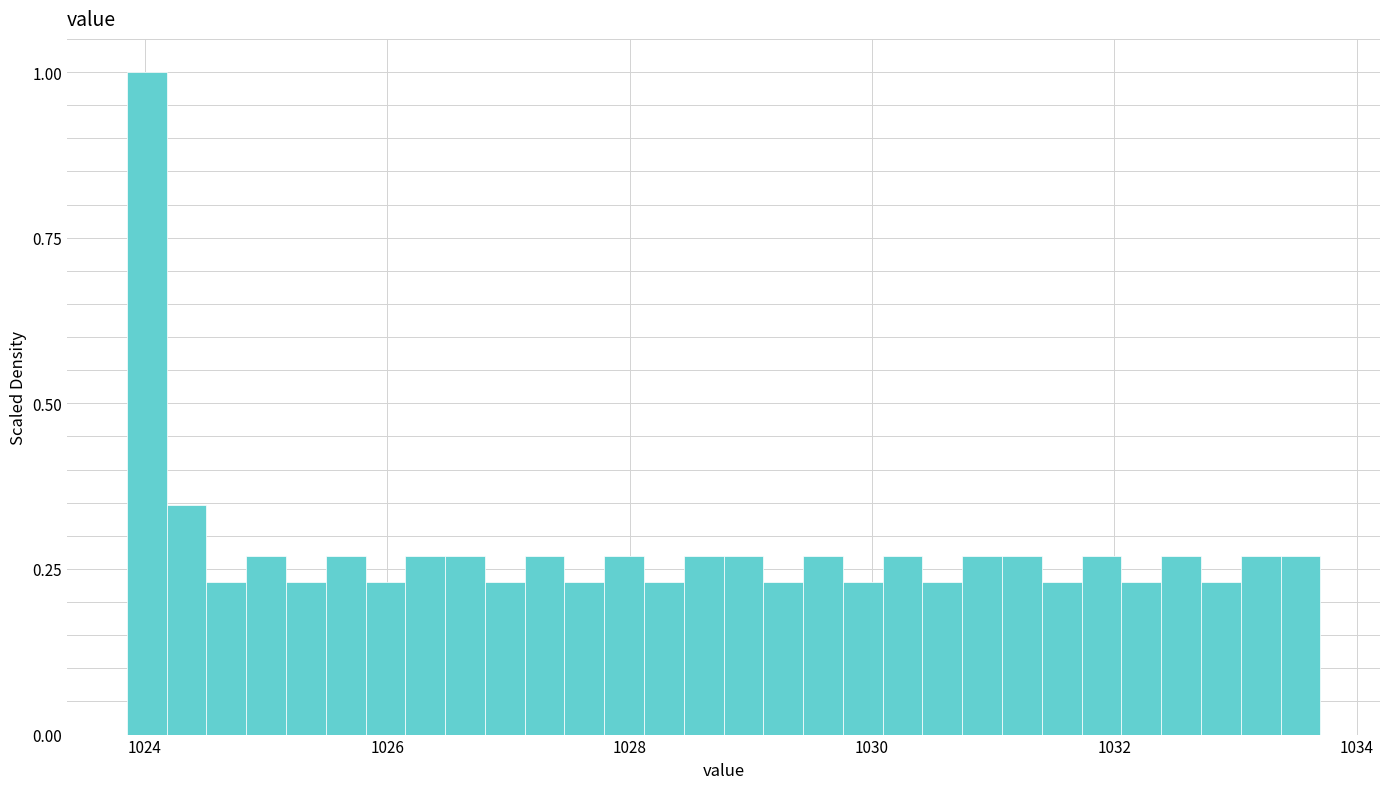

Read against the x-axis, roughly where is the centre of the tallest bar?

1024.0